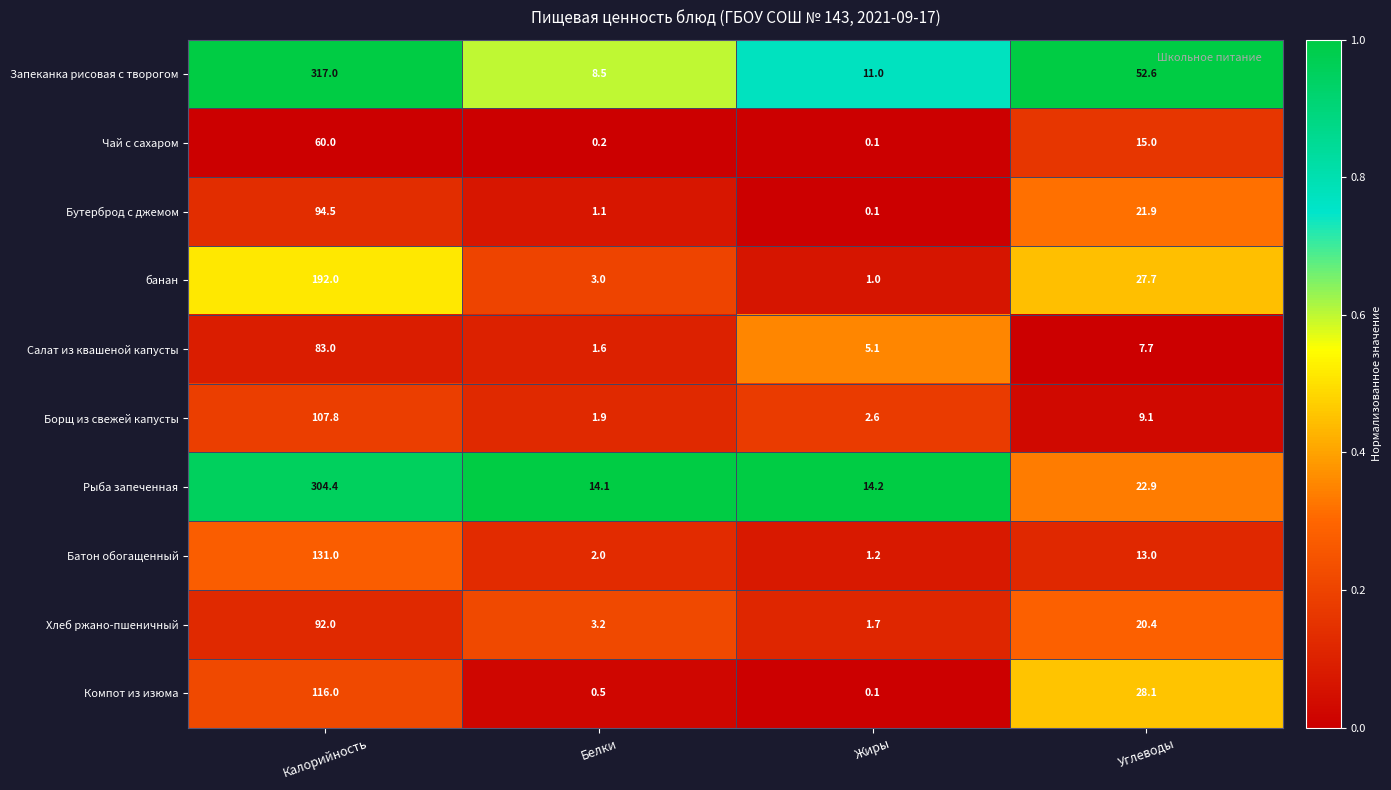

Between Калорийность and Жиры, which series saw the biggest shift?

Запеканка рисовая с творогом